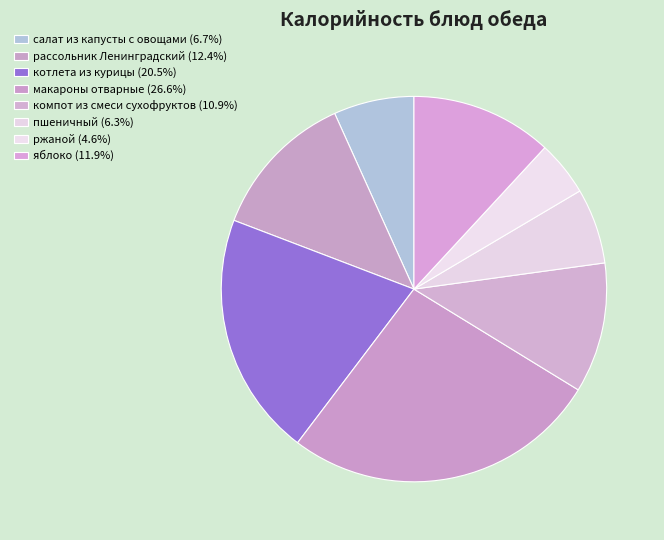

What is the largest slice in the pie chart?

макароны отварные